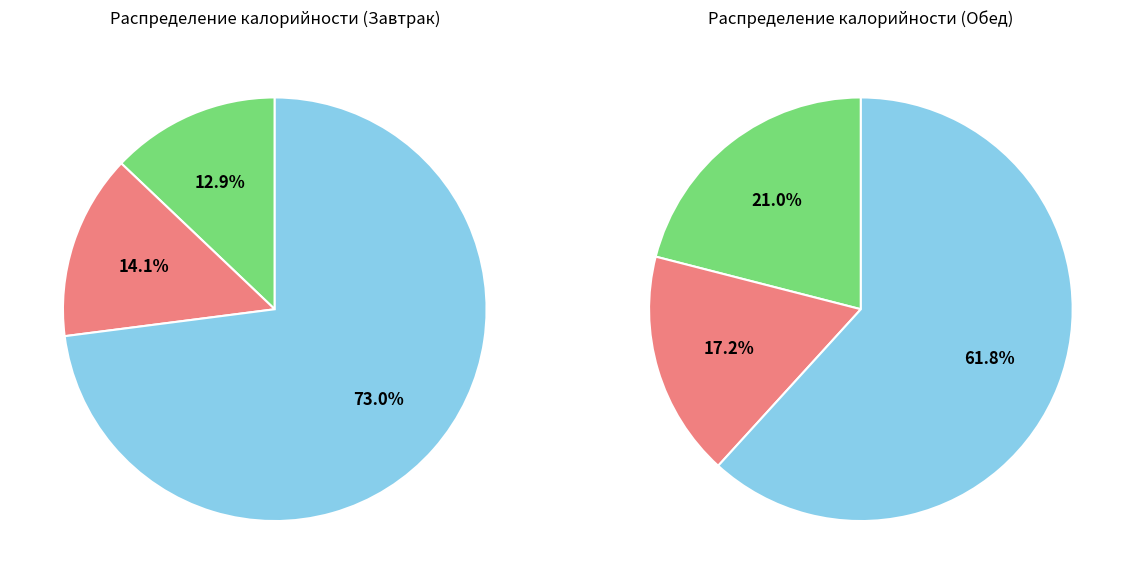

Is it true that Завтрак is 36% of the pie?

False